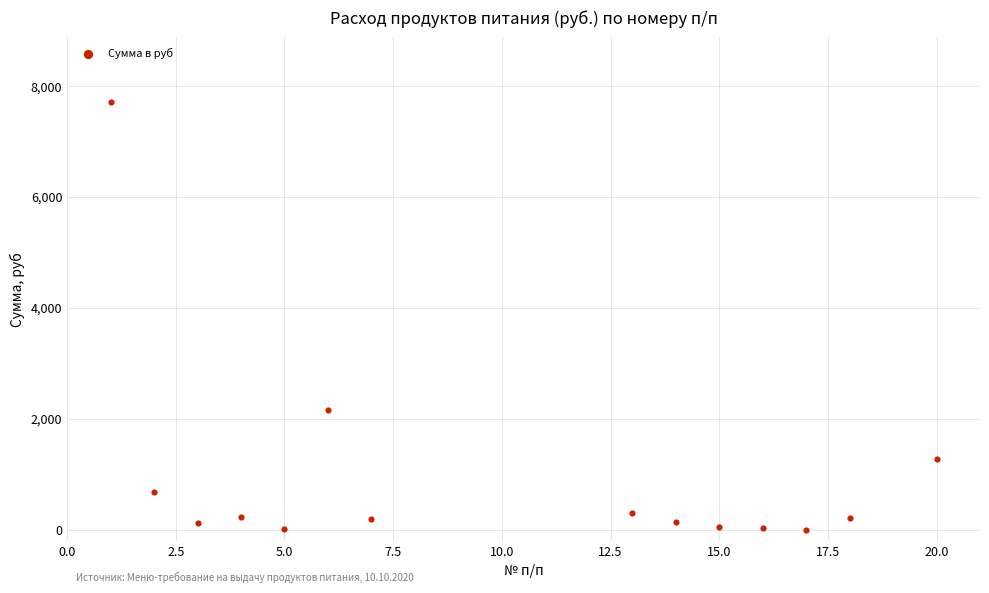

What Y value in the scatter plot is closest to 3858?

2150.6